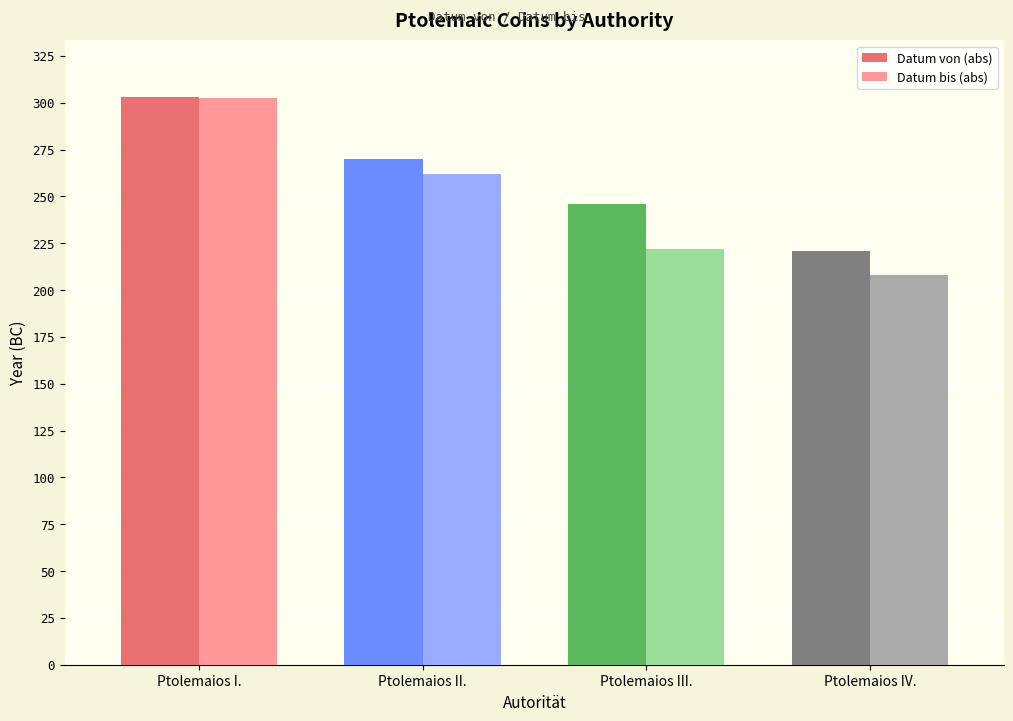

Reading right to left, what are all the values shown in this chart?

Datum von (abs): 220.6	246.0	270.0	303.0
Datum bis (abs): 208.3	222.0	262.0	302.5